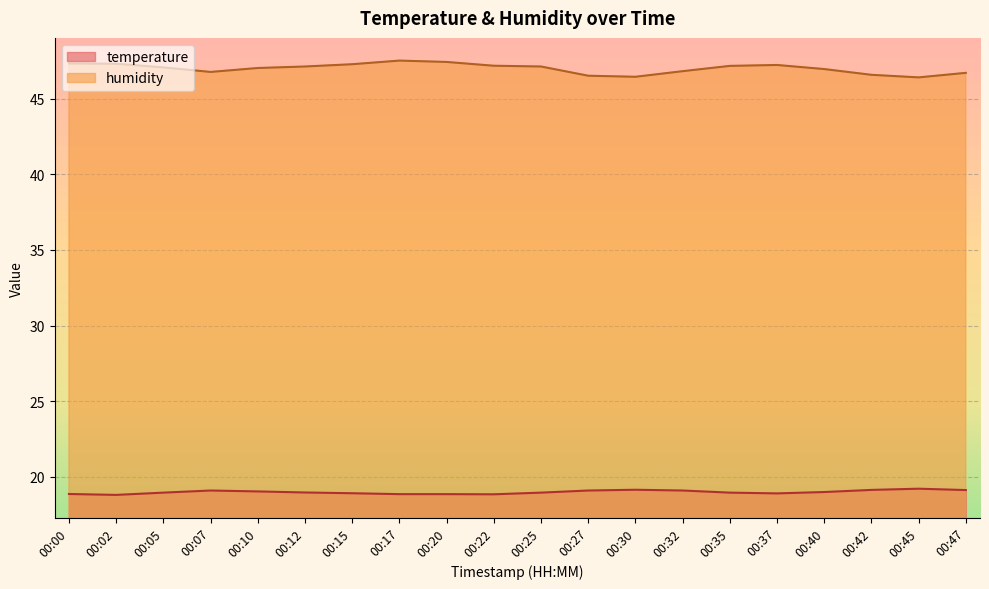

True or false: temperature and humidity intersect in this chart.

False